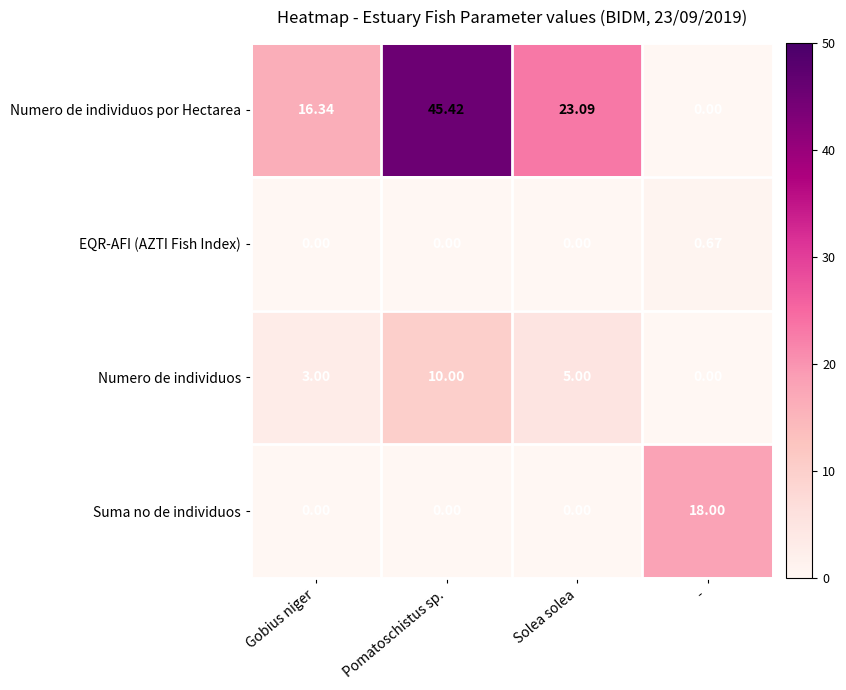

Which series has the largest range (max minus min)?

Numero de individuos por Hectarea